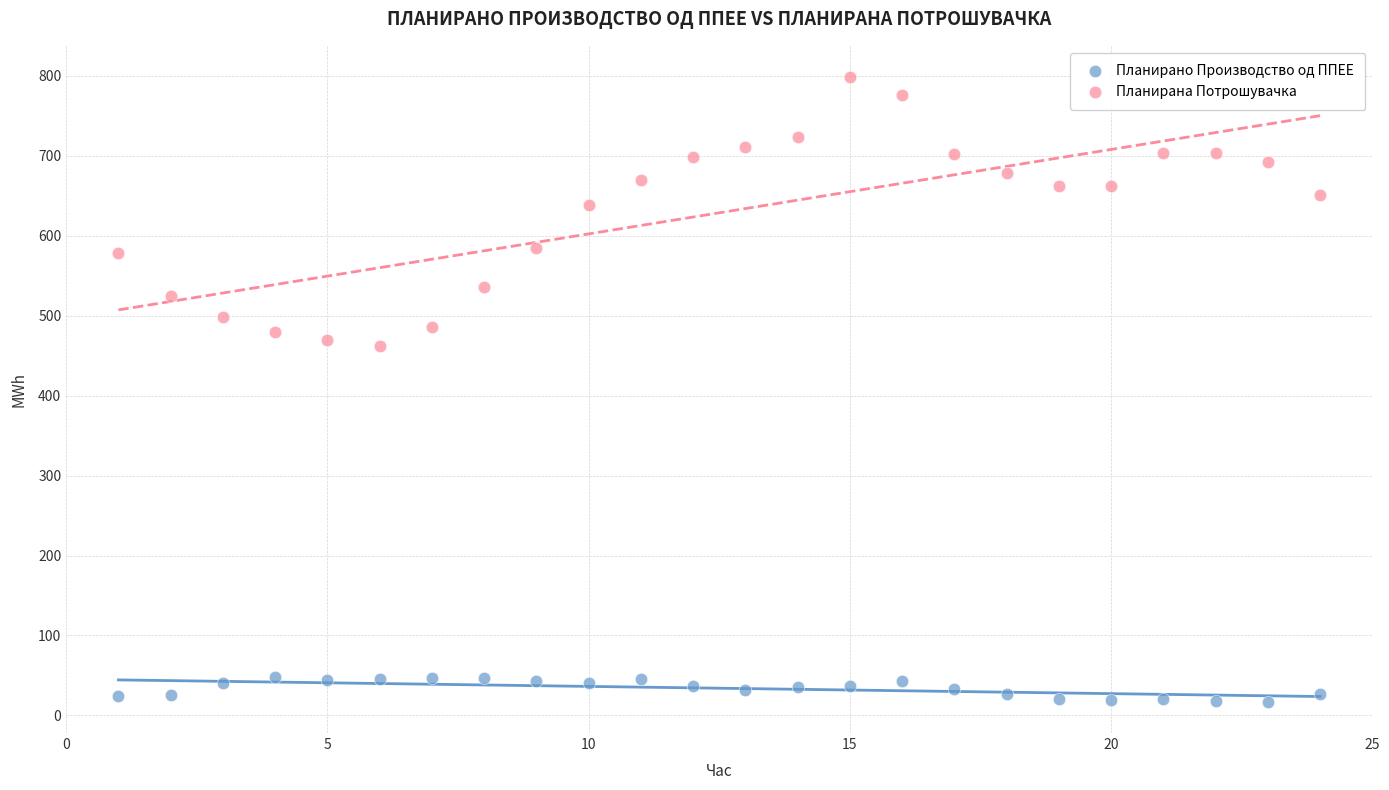

Across all data points, what is the range of Y values (max minus min)?

781.6